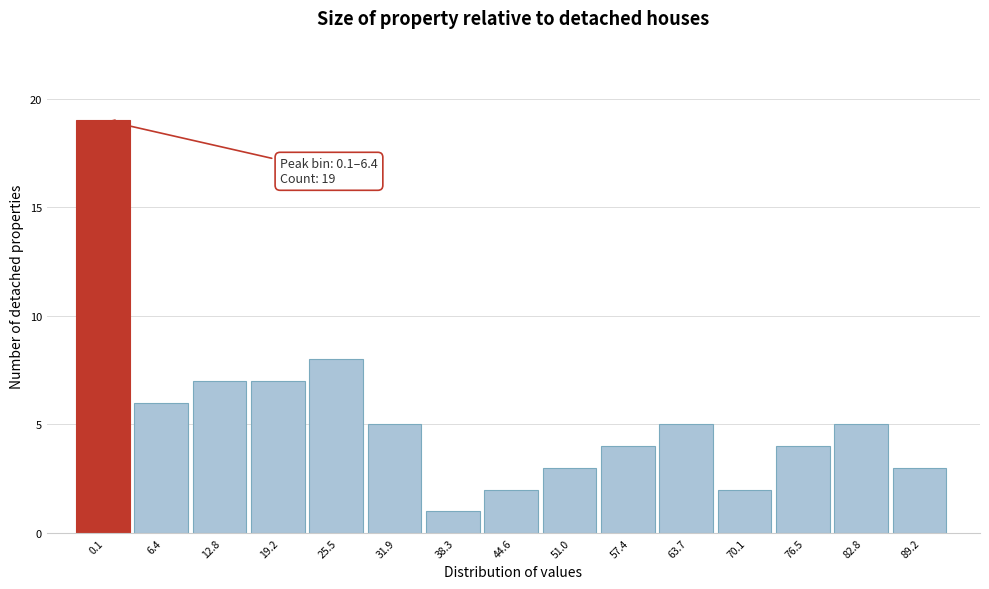

Reading left to right, list all the values displayed in this chart.

0.1=19	6.4=6	12.8=7	19.2=7	25.5=8	31.9=5	38.3=1	44.6=2	51.0=3	57.4=4	63.7=5	70.1=2	76.5=4	82.8=5	89.2=3